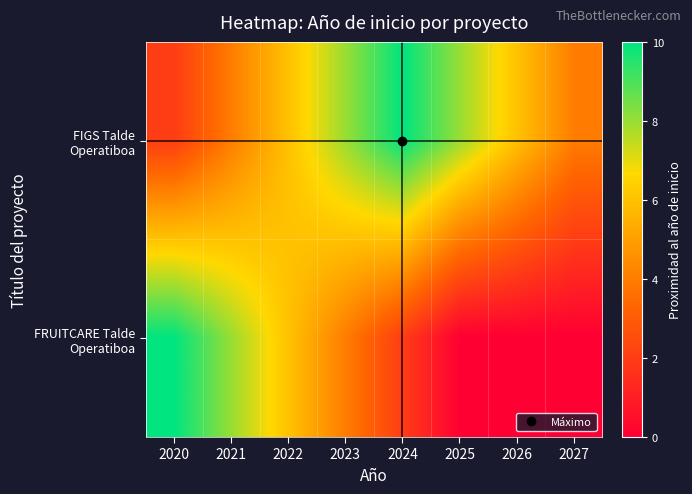

Which category has the lowest value across all series?

2025